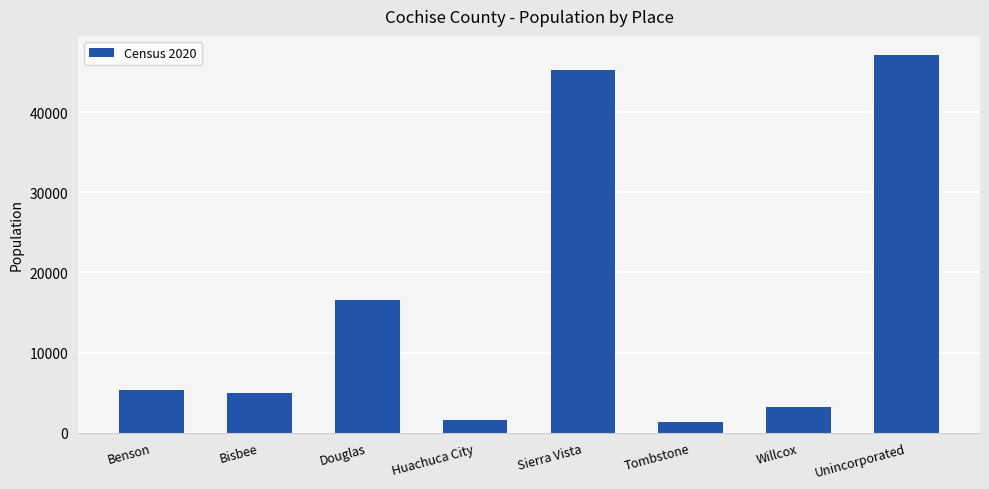

The value at Bisbee is 2829. True or false?

False